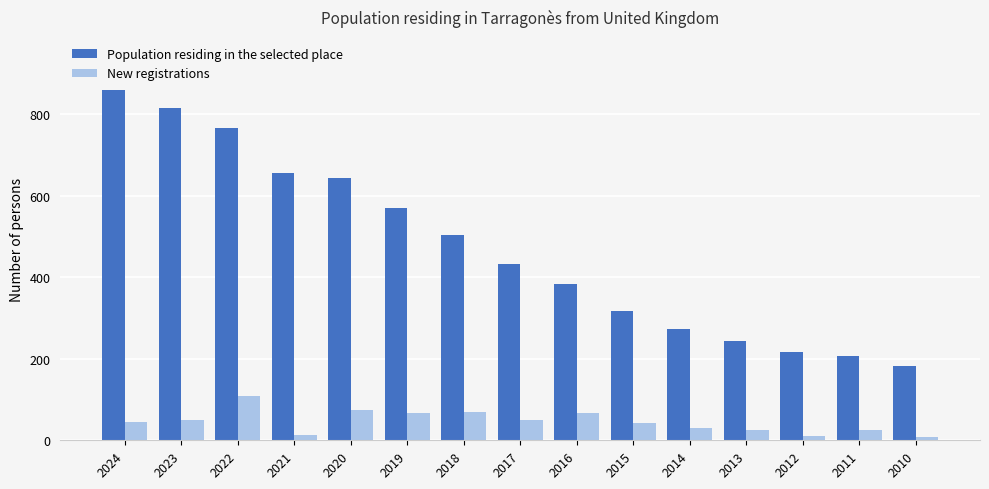

What are all the series names shown in the legend?

Population residing in the selected place, New registrations